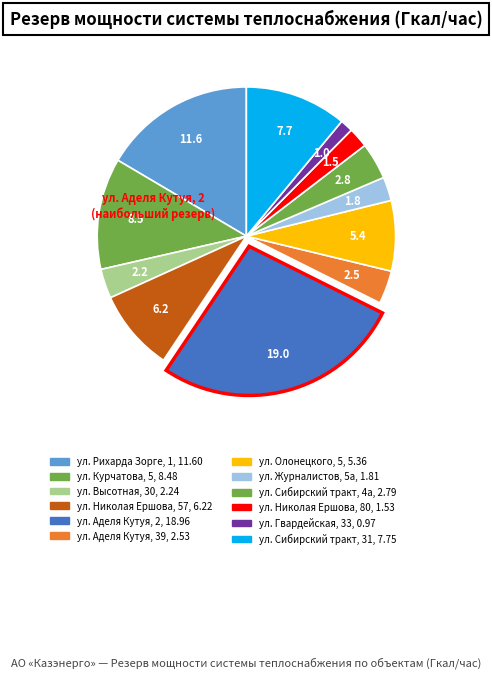

To the nearest percent, what percentage of the pie is ул. Высотная, 30?

3%